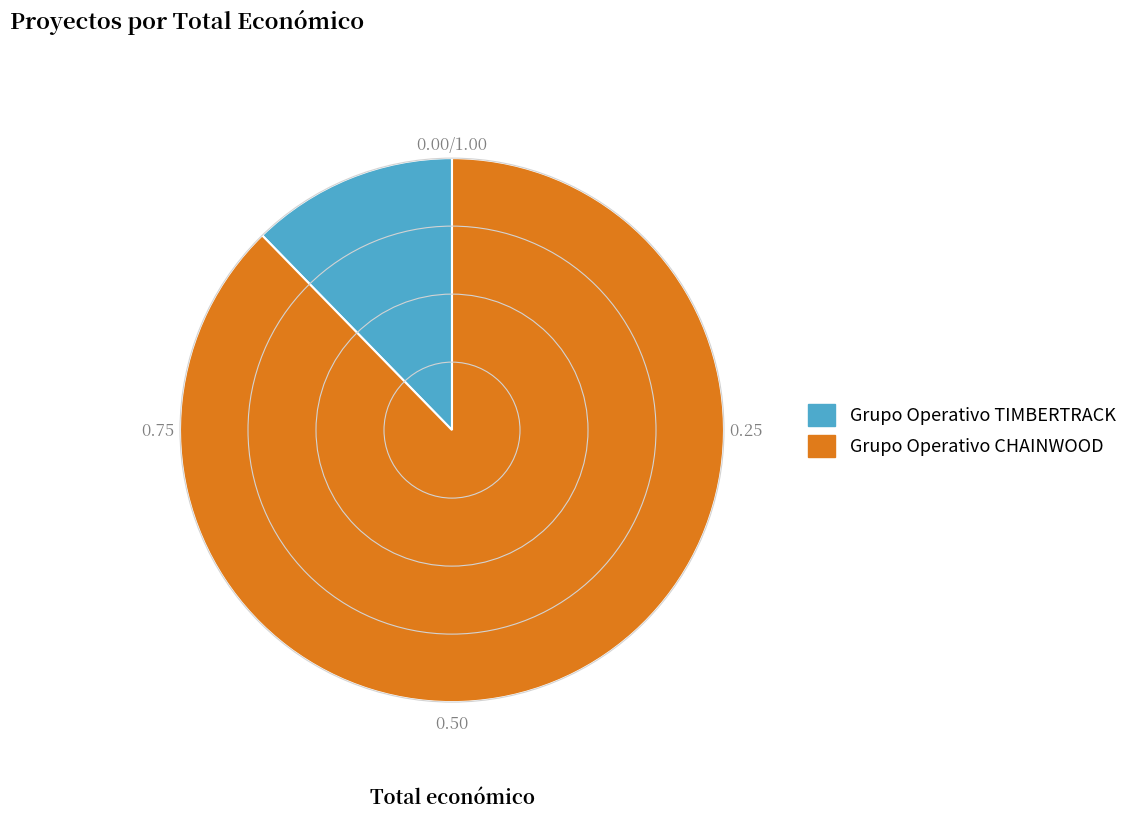

The Grupo Operativo CHAINWOOD slice represents 98% of the pie. True or false?

False